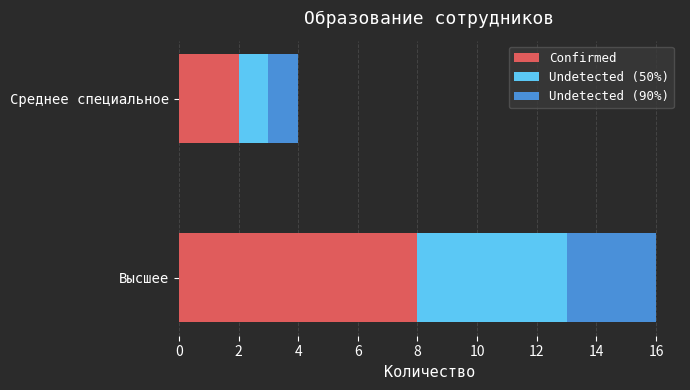

What is the total value across all series at Среднее специальное?

4